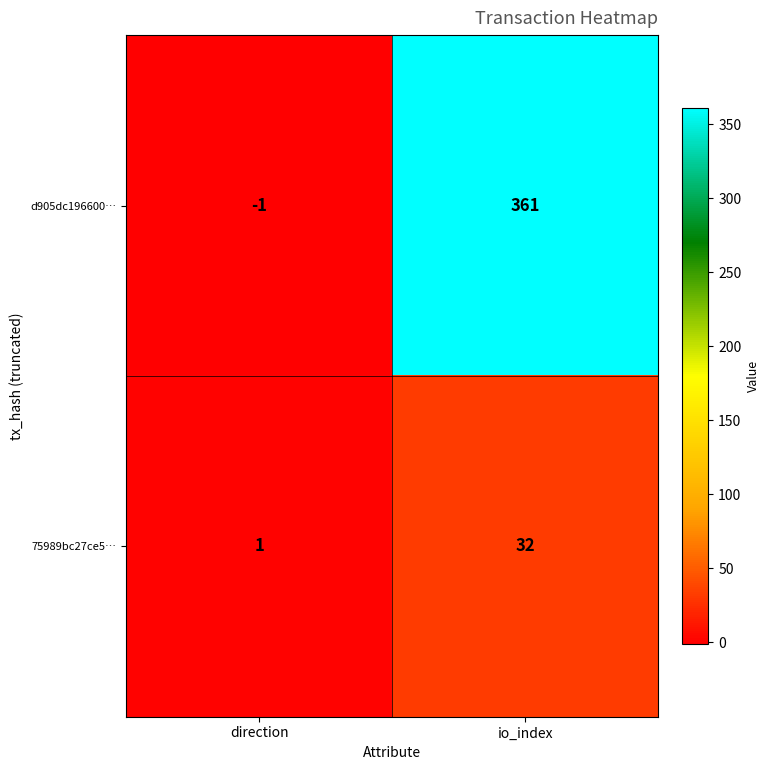

At which category does the chart reach its peak across all series?

io_index